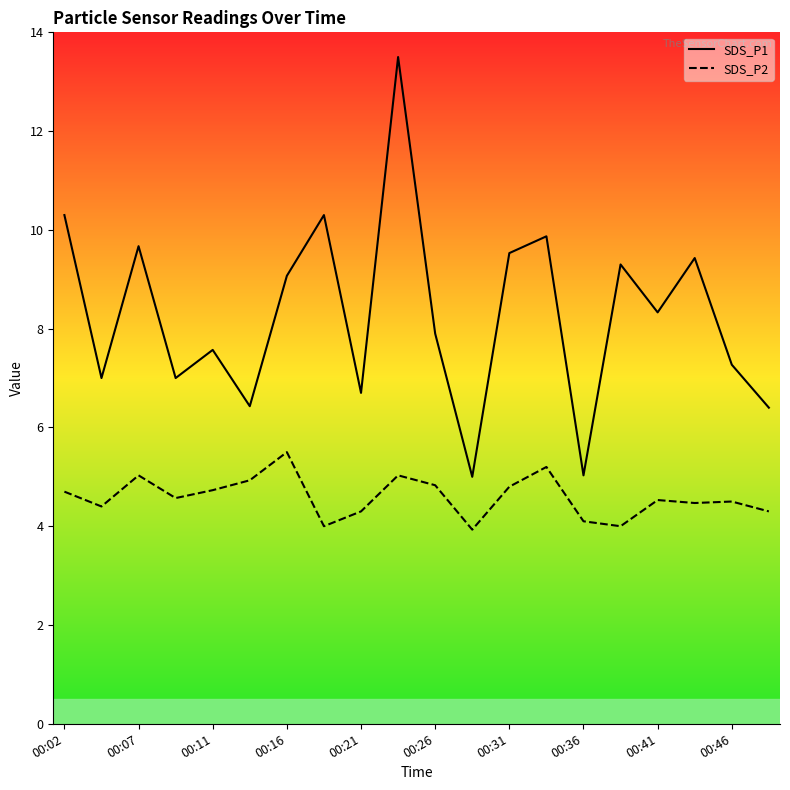

Which series has the largest total across all categories?

SDS_P1